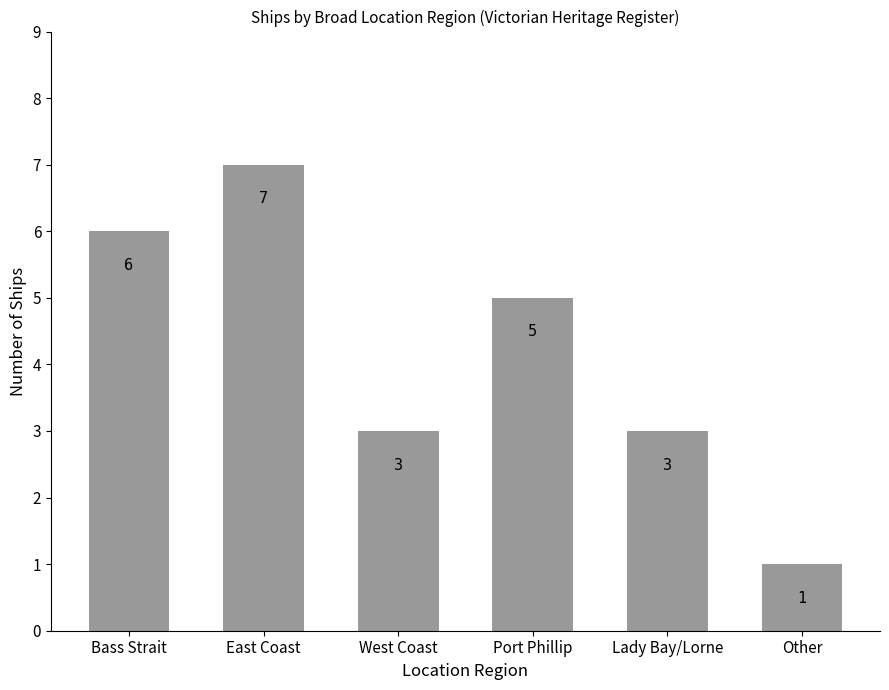

What is the value of the 5th bar from the left?

3